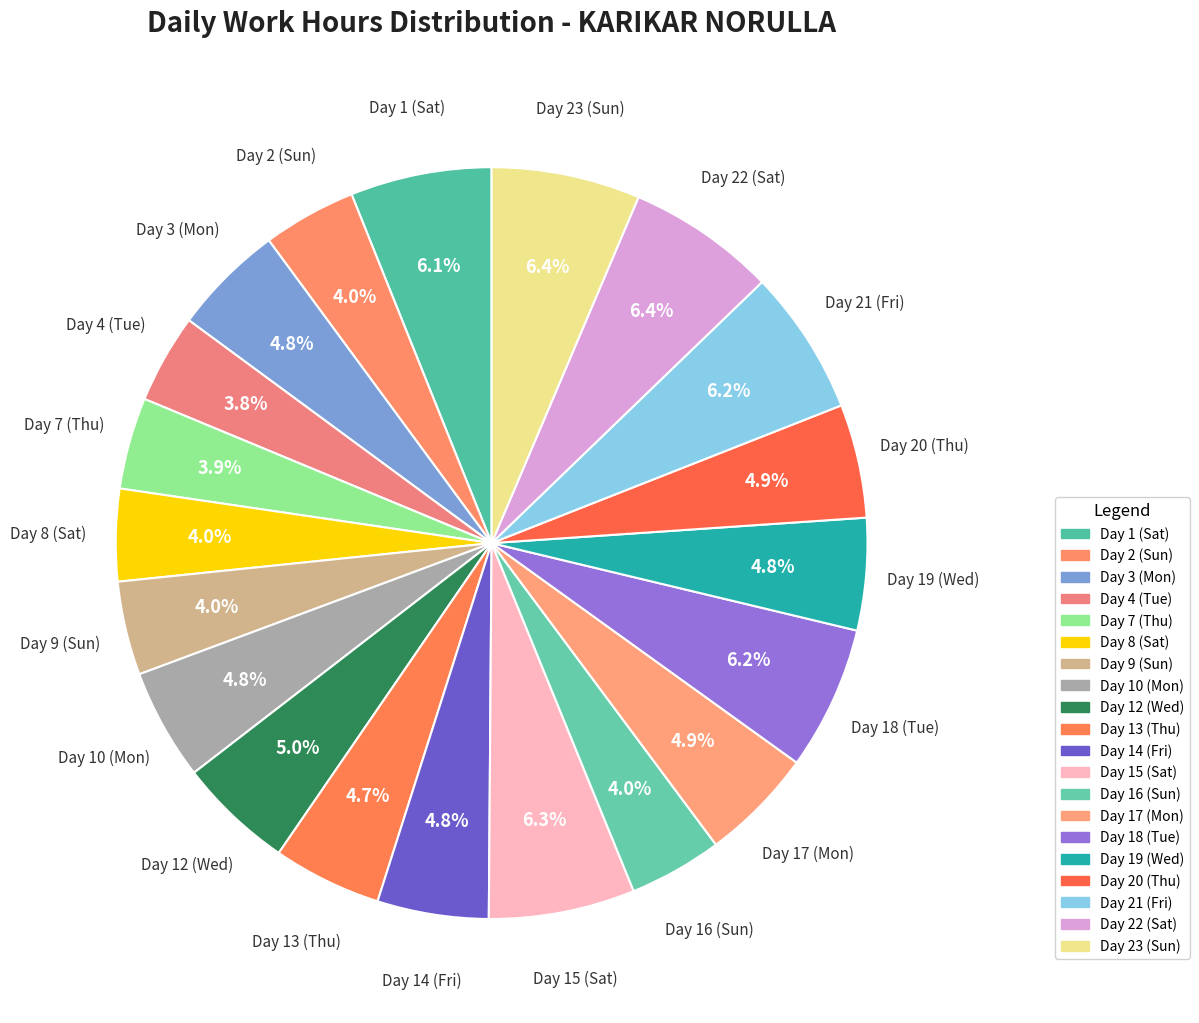

To the nearest percent, what portion does Day 22 (Sat) represent?

6%